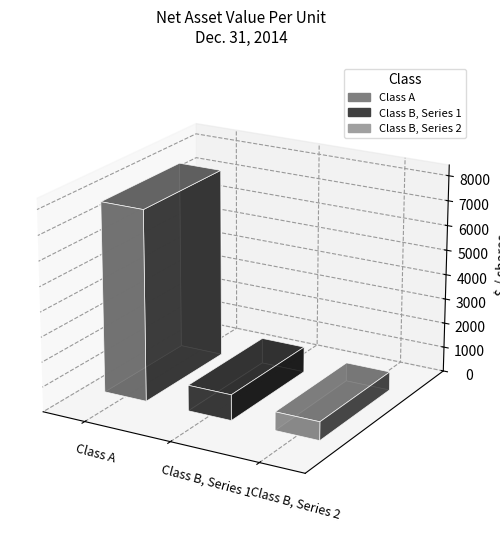

What position from the left is Class A?

1